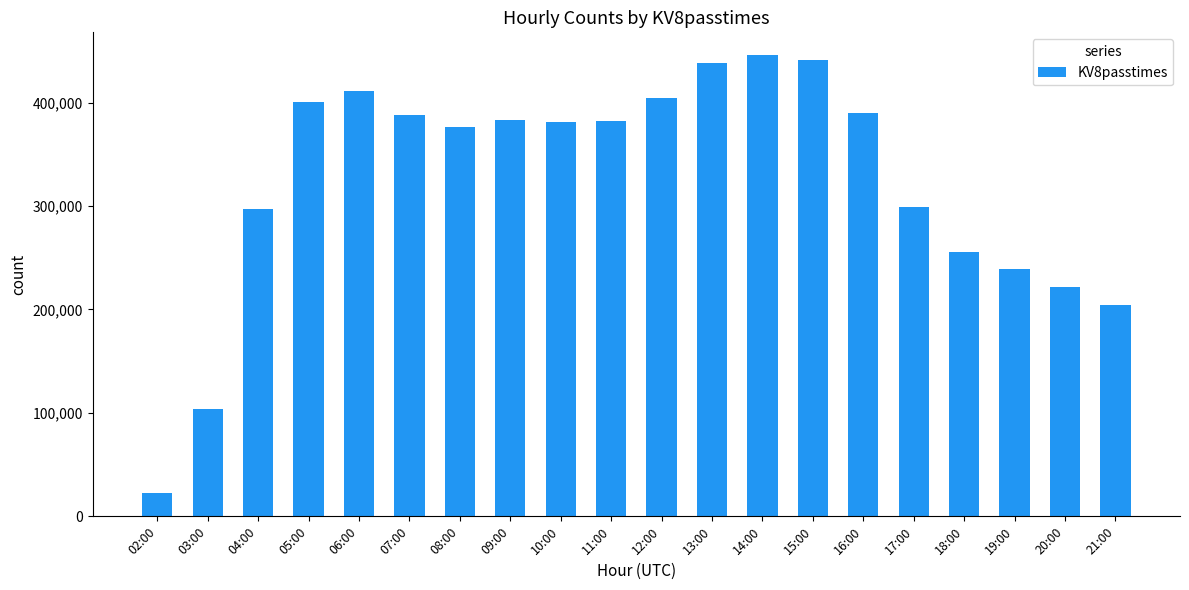

What is the sum of the values at 17:00 and 05:00?

699170